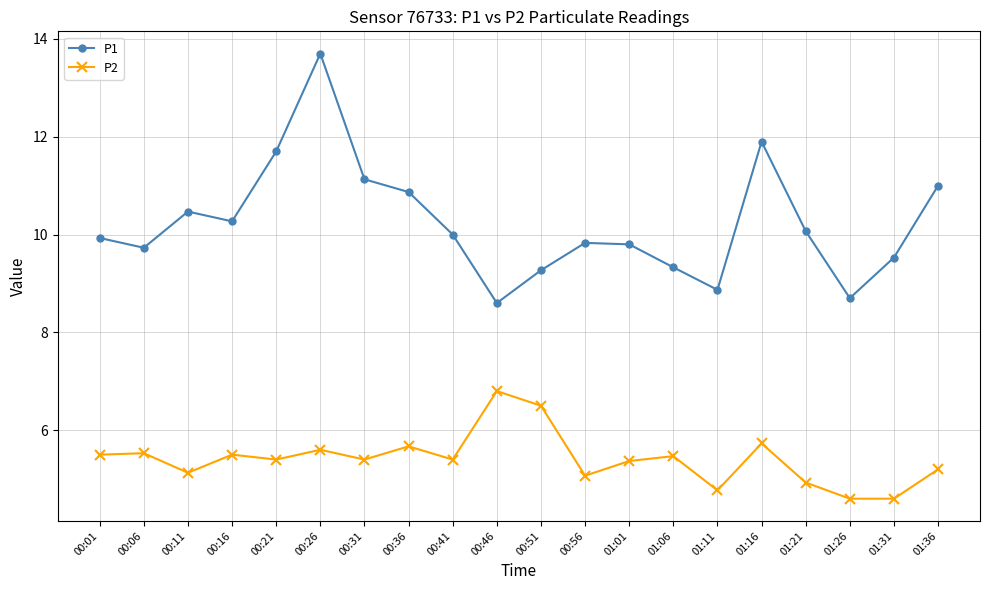

Read the P1 value at 00:16.

10.3